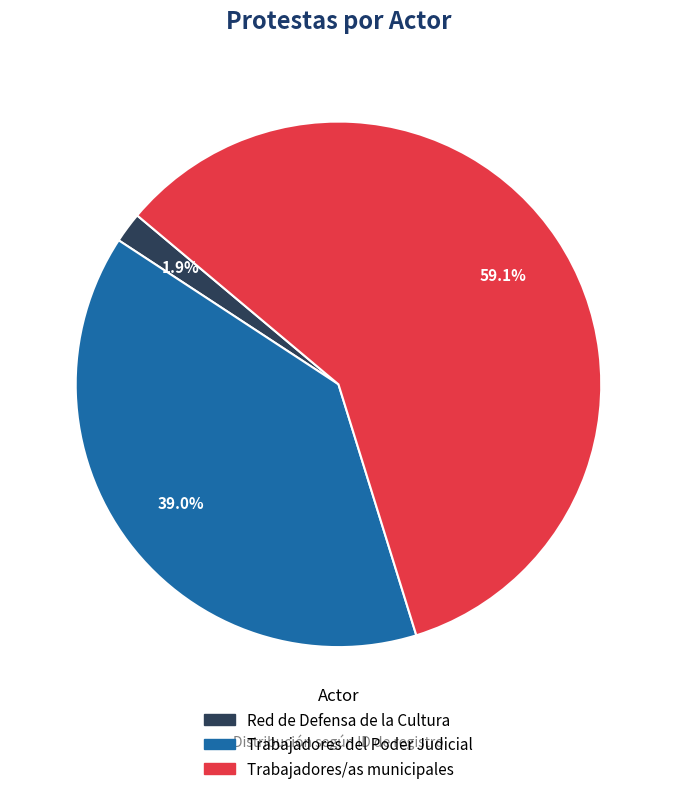

Which slice is the largest?

Trabajadores/as municipales